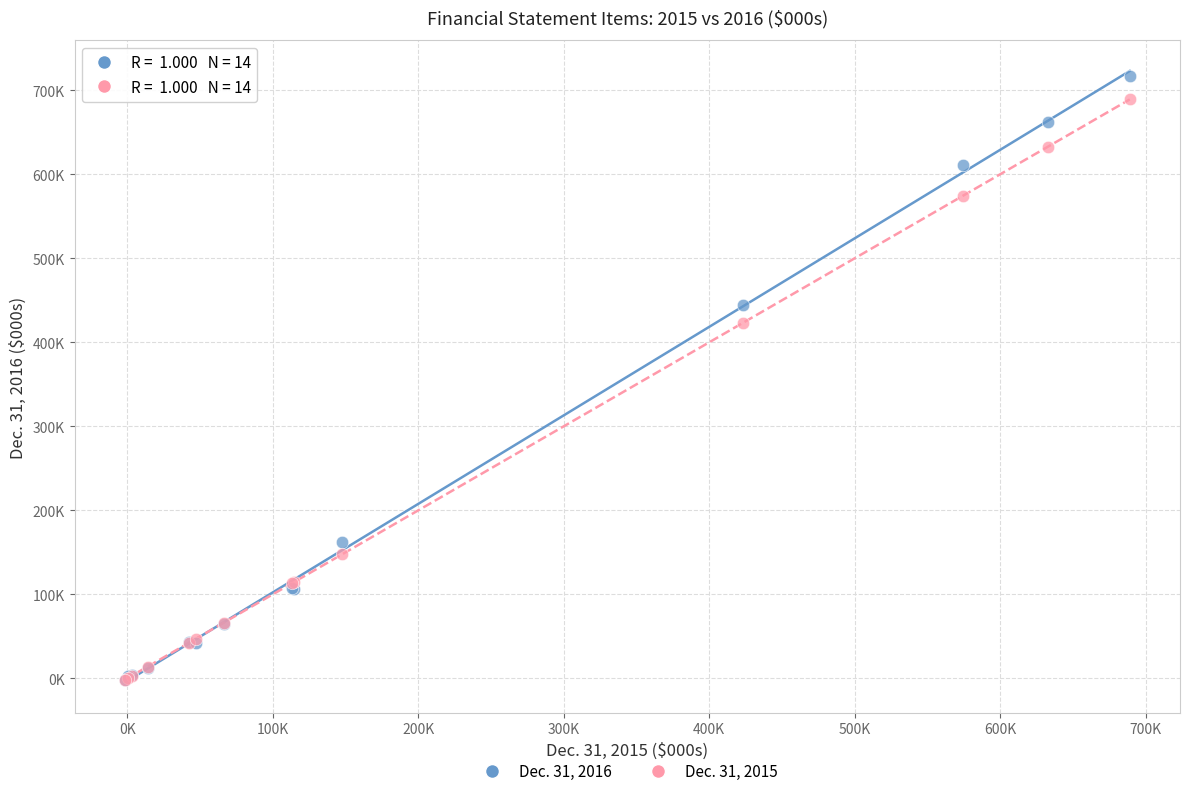

What are all the series names shown in the legend?

Dec. 31, 2016, Dec. 31, 2015